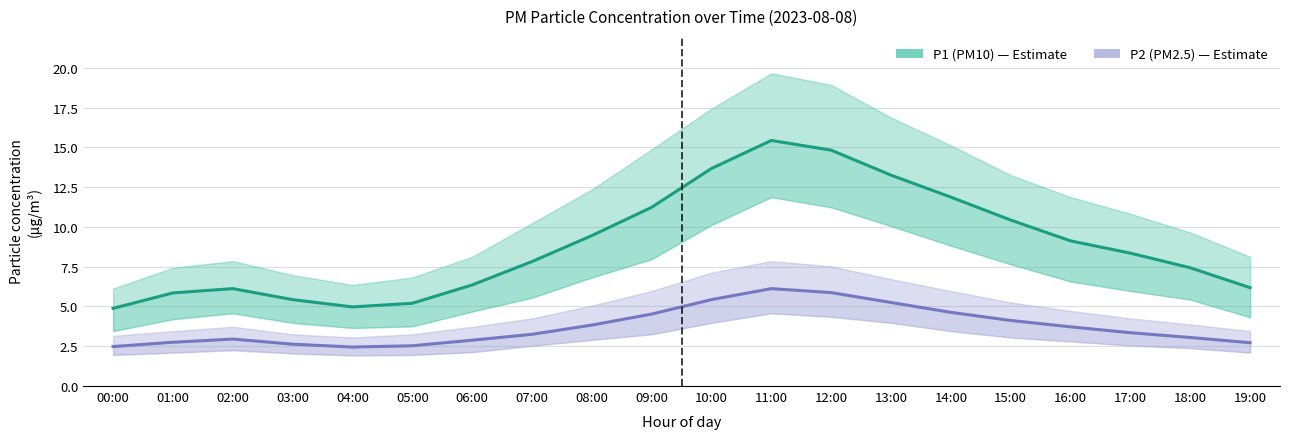

Which series changed the most between 01:00 and 10:00?

P1 (PM10)